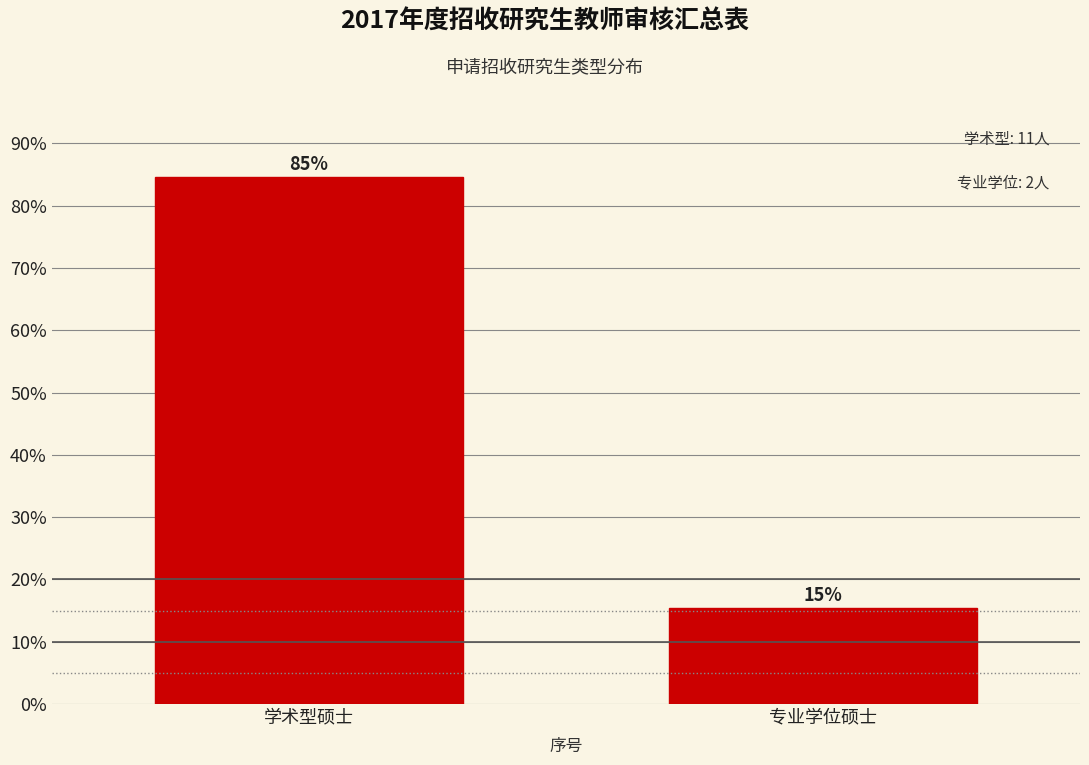

At which category does the chart reach its minimum across all series?

专业学位硕士